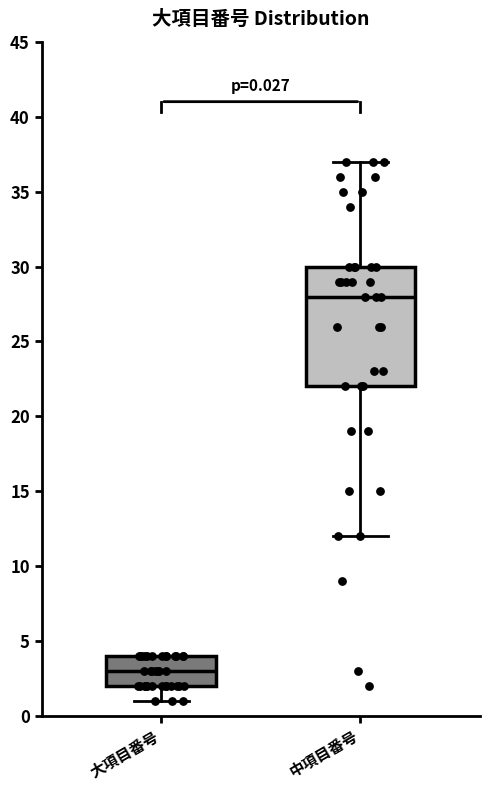

Which box has the highest median line?

中項目番号